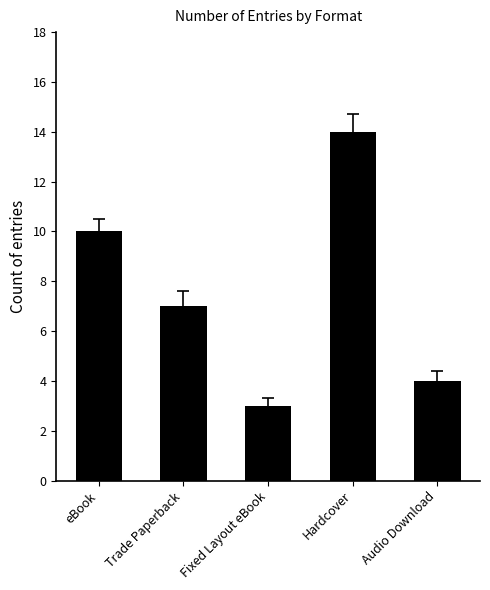

Does the chart contain stacked bars?

No